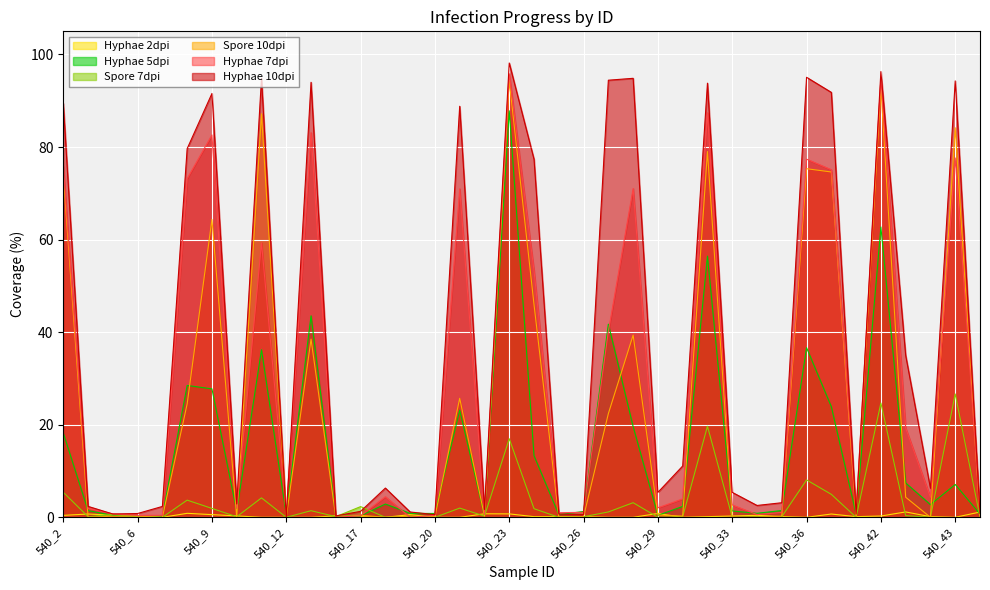

What is the sum of the Spore 7dpi values at 540_27 and 540_36?

9.2